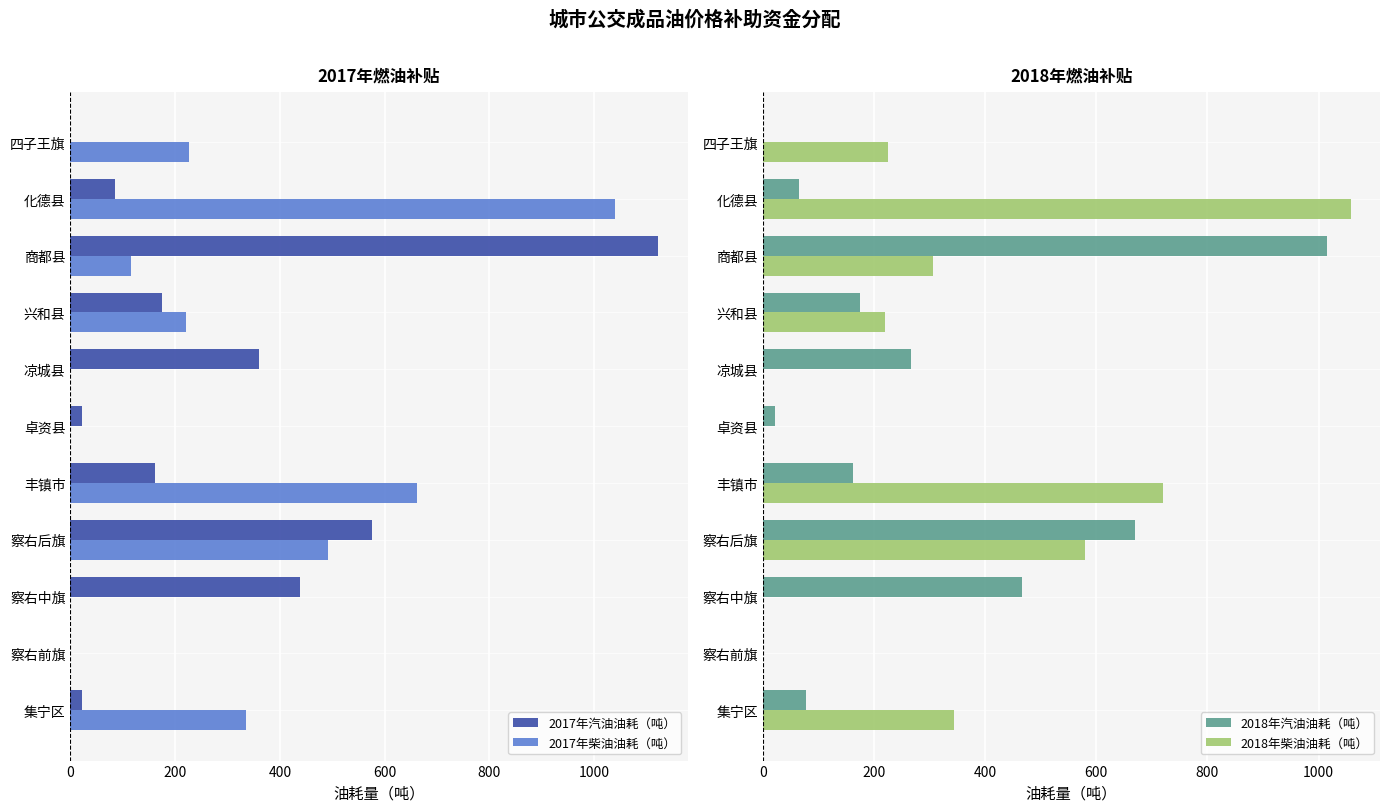

Reading left to right, what are all the values shown in this chart?

2017年汽油油耗（吨）: 22.5	0.0	438.3	576.3	161.5	21.8	360.8	175.5	1122.1	84.9	0.0
2017年柴油油耗（吨）: 335.4	0.0	0.0	491.9	662.1	0.0	0.0	220.5	116.6	1040.8	225.9
2018年汽油油耗（吨）: 77.2	0.0	465.5	669.2	161.5	21.8	266.1	175.5	1014.9	65.0	0.0
2018年柴油油耗（吨）: 344.1	0.0	0.0	579.1	720.2	0.0	0.0	220.5	306.4	1057.7	225.9